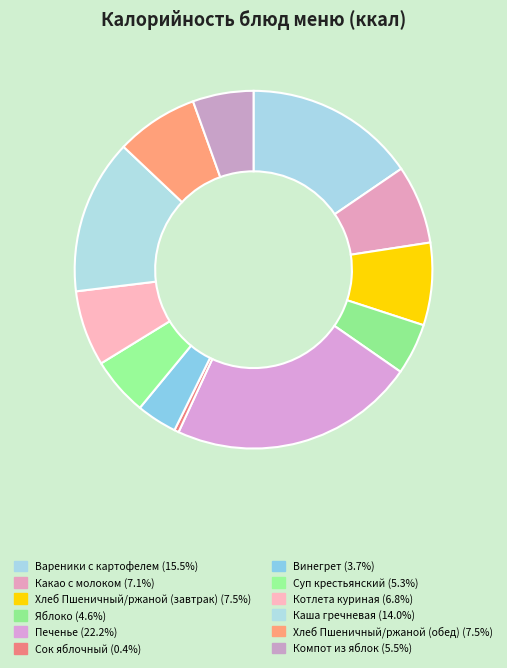

To the nearest percent, what percentage of the pie is Вареники с картофелем?

15%